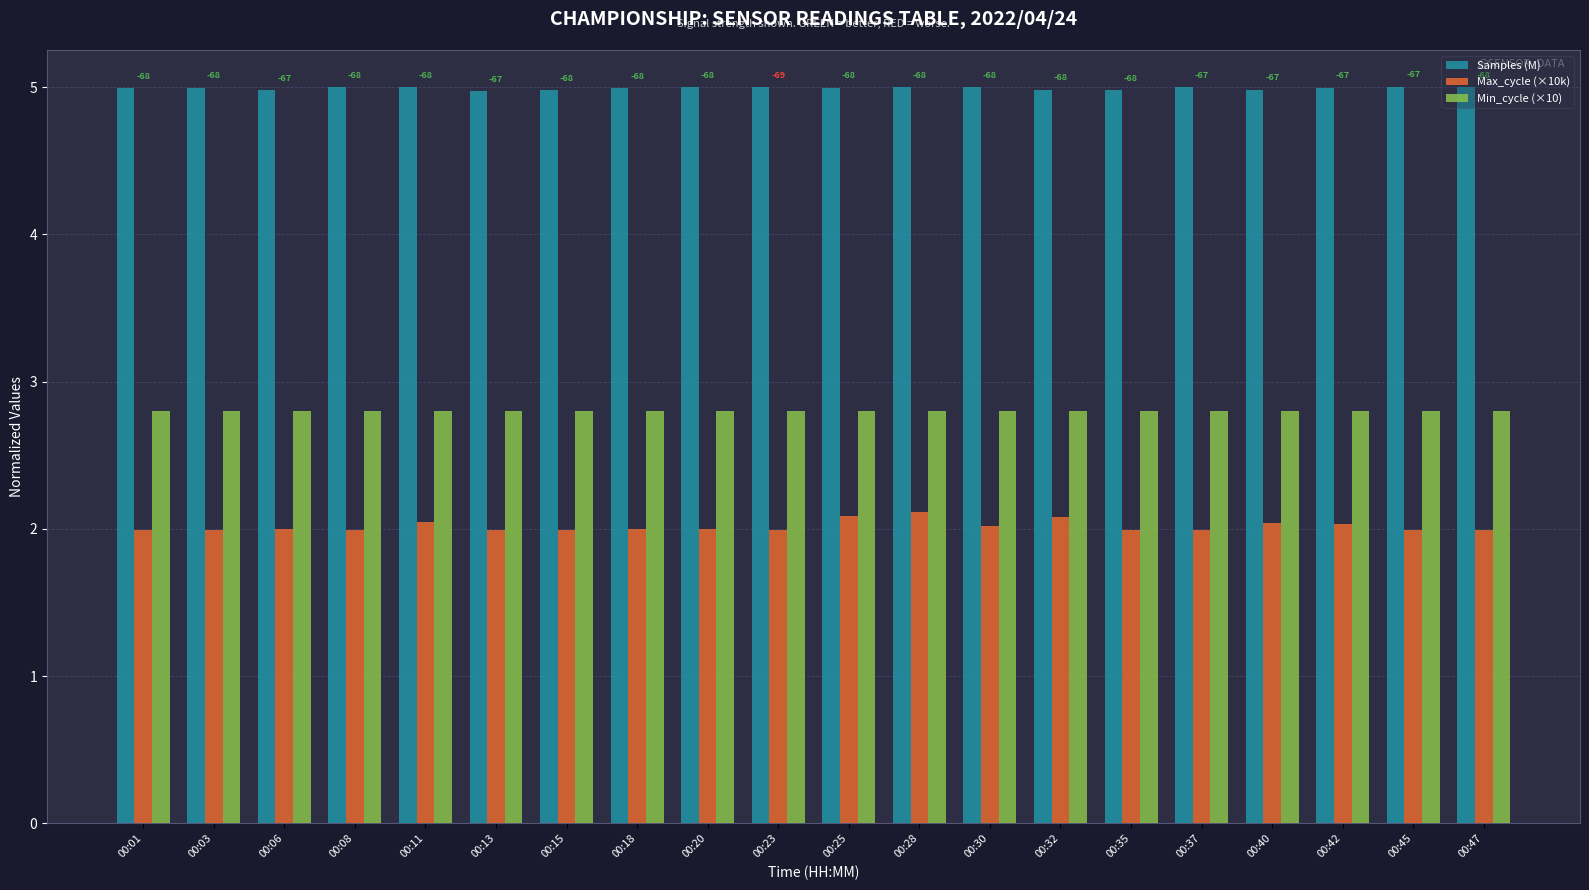

What is the maximum value for Min_cycle (×10)?

2.8